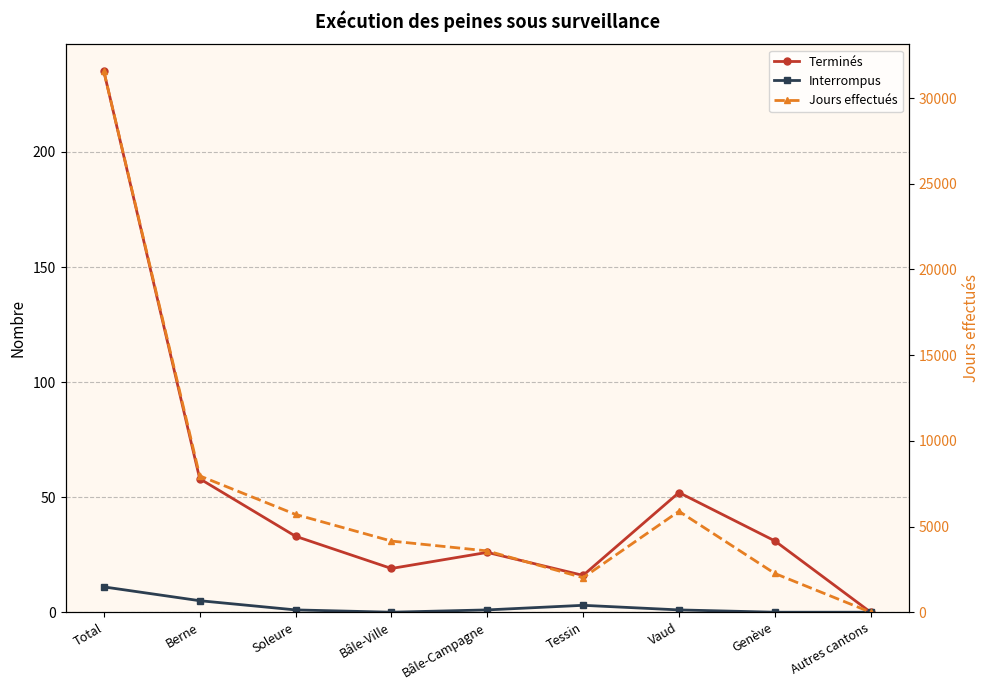

At which category does Interrompus reach its first local valley?

Bâle-Ville